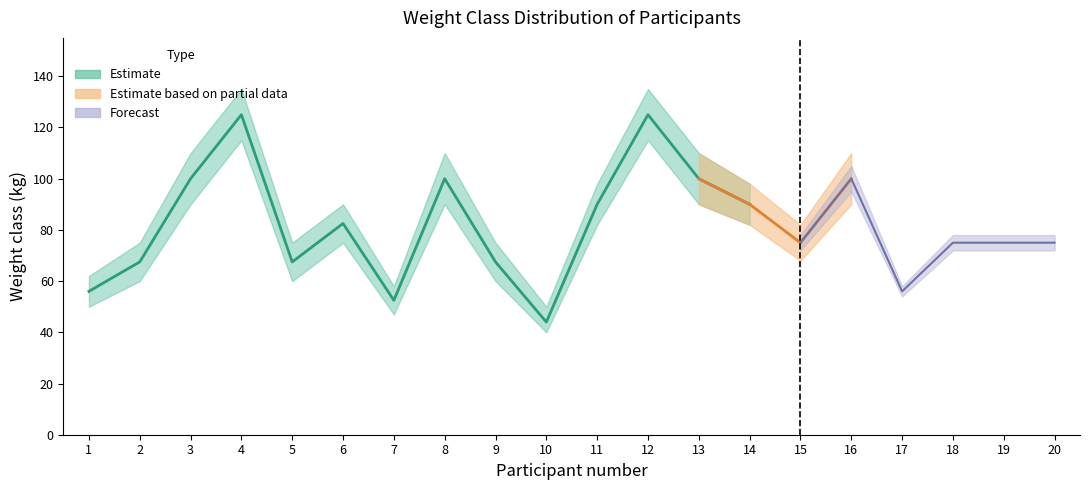

At which category does the chart reach its minimum across all series?

10